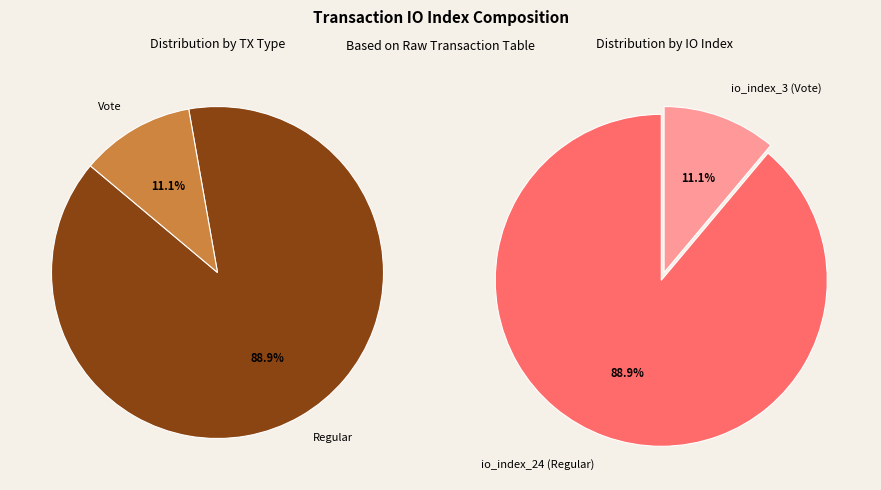

How many segments does this pie chart have?

2